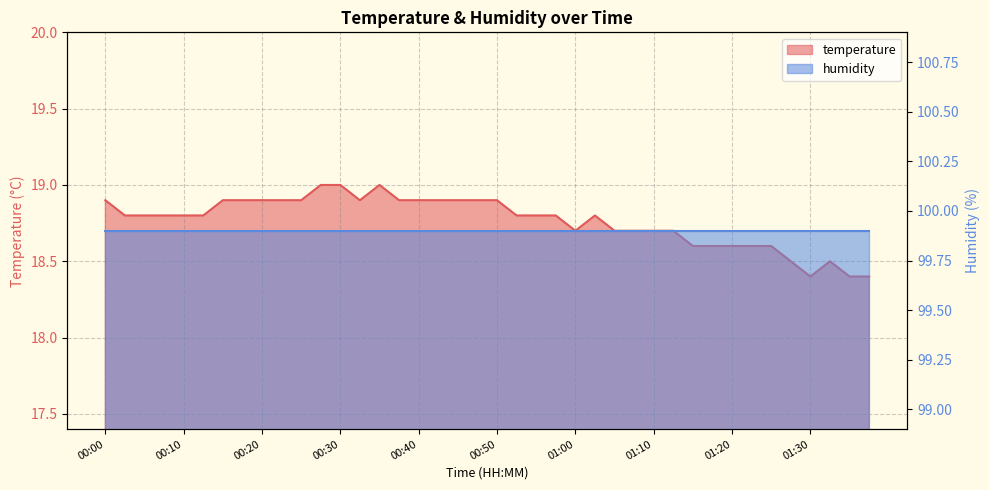

How many values are between 18 and 19?

40